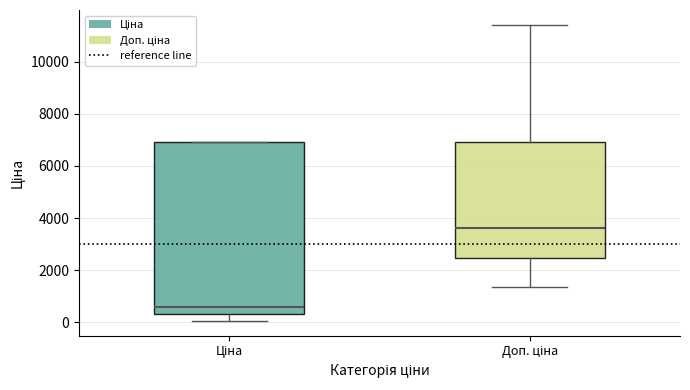

Where does the lower whisker of the box for Доп. ціна end on the y-axis? The values are not printed on the chart, so give them approximately, as read against the axis.

1400